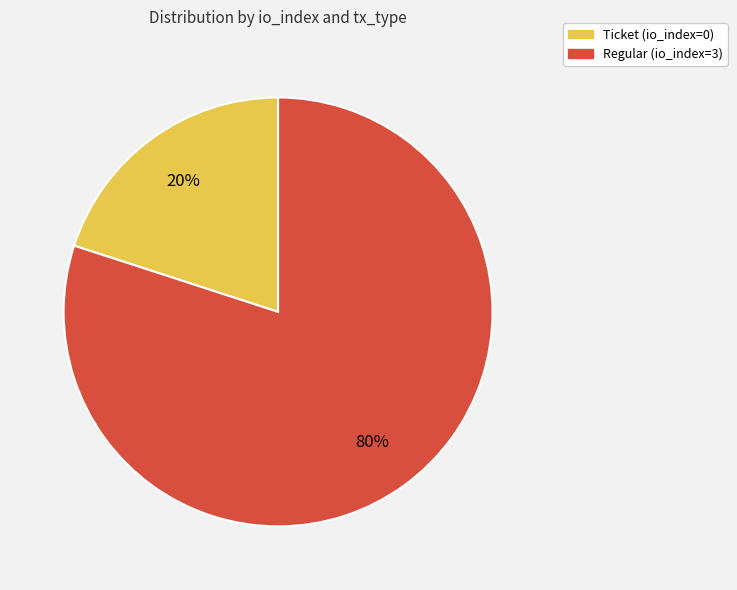

Is there any slice that represents more than half of the pie?

Yes